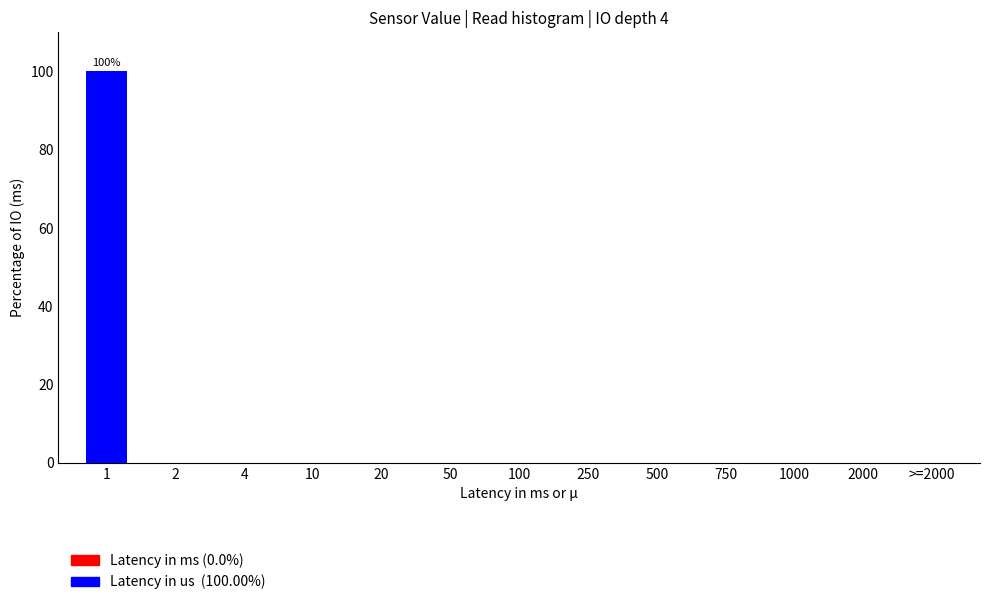

Reading left to right, extract all data points from this chart.

1=100	2=0	4=0	10=0	20=0	50=0	100=0	250=0	500=0	750=0	1000=0	2000=0	>=2000=0